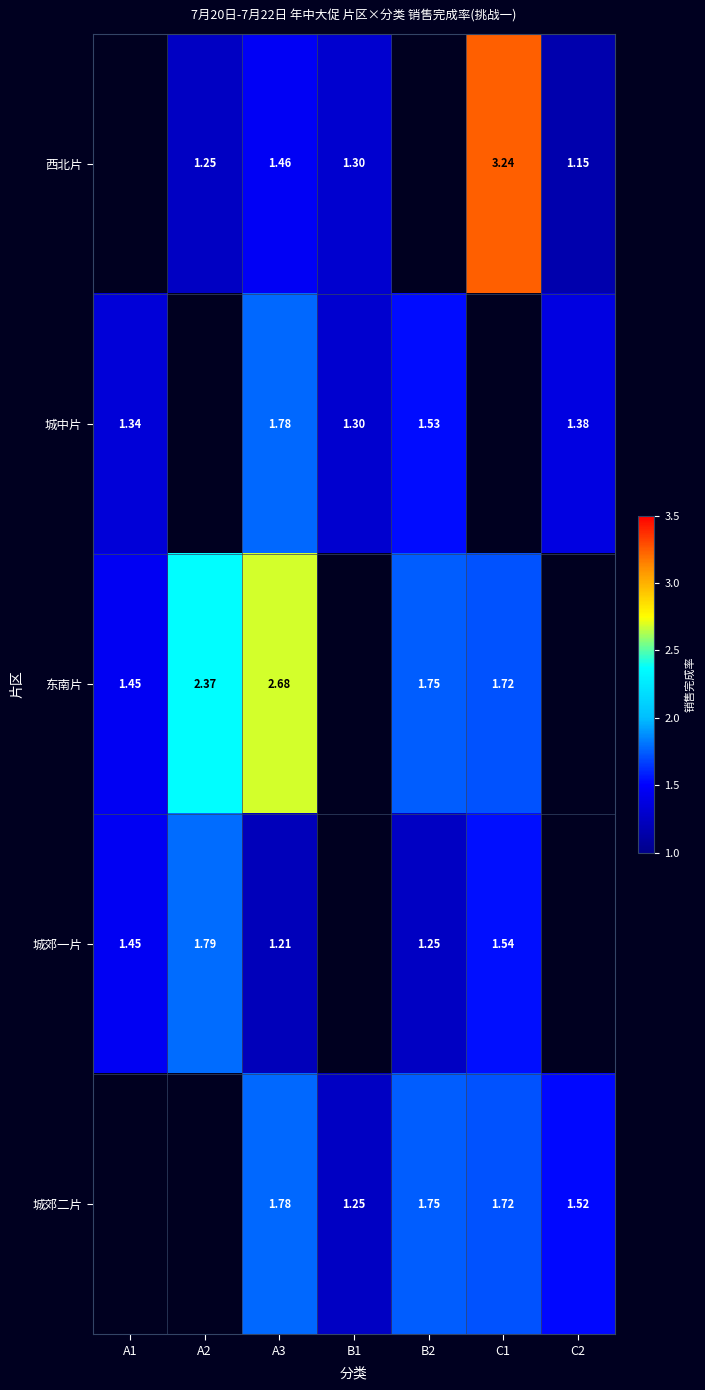

Is the value of 西北片 at C1 greater than the value of 城中片 at A1?

Yes